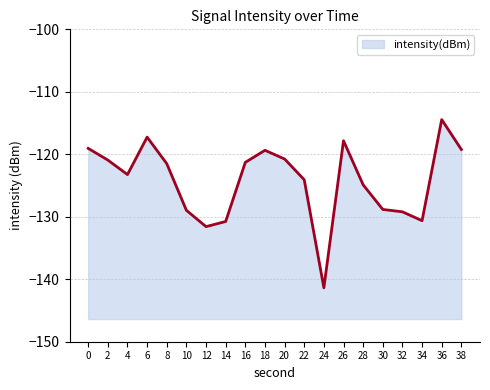

Which label corresponds to the smallest value in the chart?

24